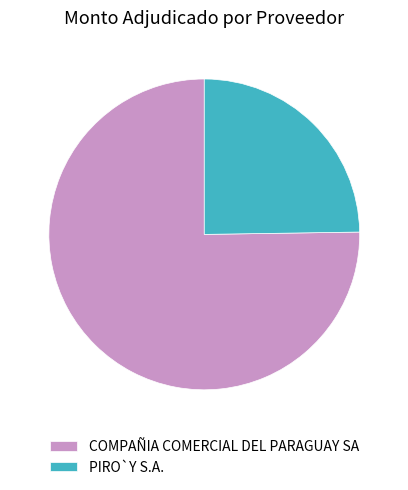

Do COMPAÑIA COMERCIAL DEL PARAGUAY SA and PIRO`Y S.A. together represent more than half of the pie?

Yes